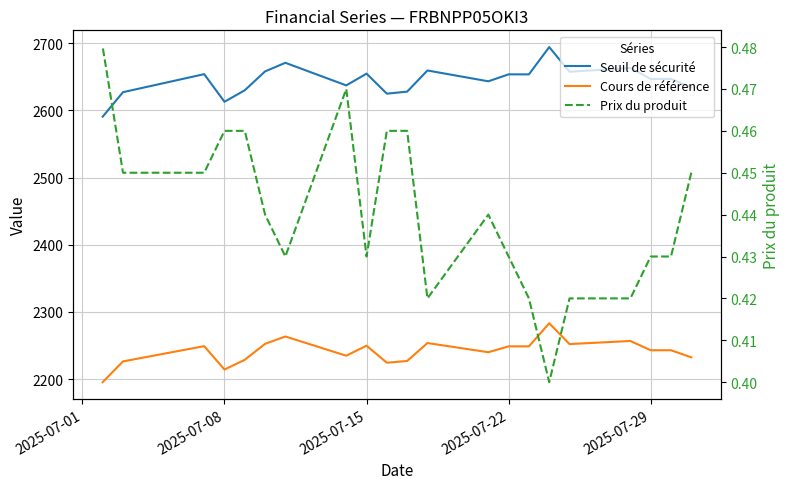

How many lines are shown in the chart?

3